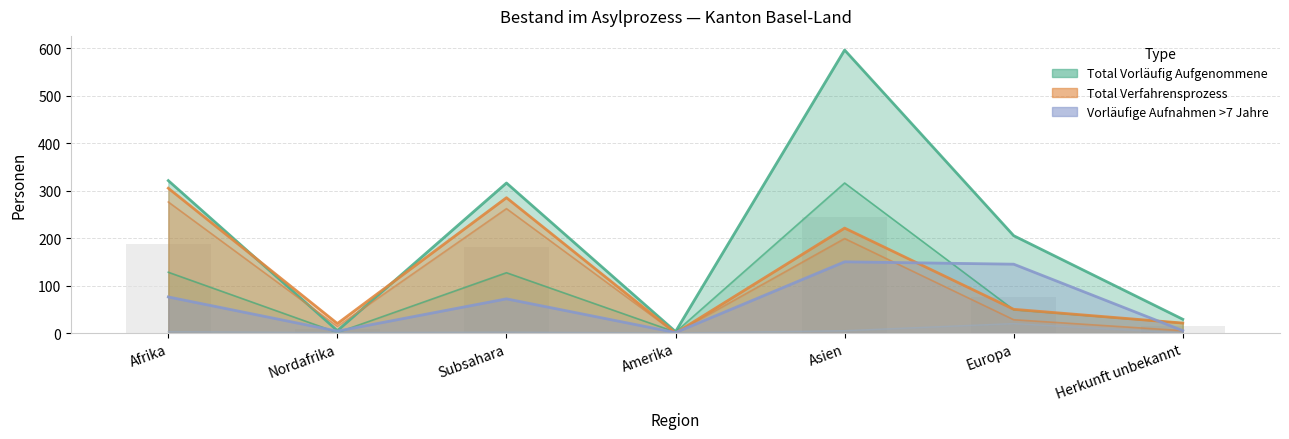

Is it true that Vorläufige Aufnahmen <=7 Jahre equals 2 at Amerika?

True